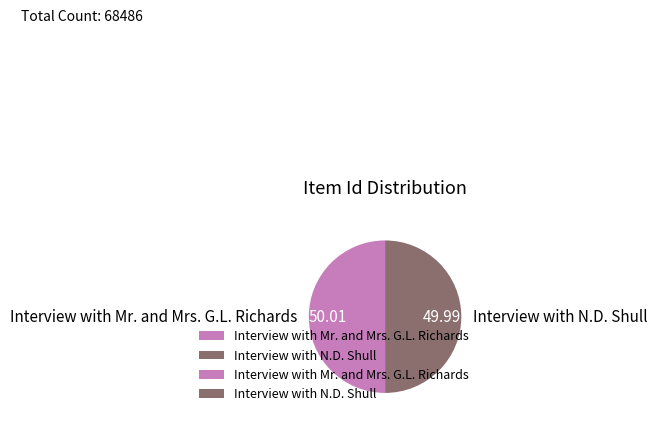

Do Interview with Mr. and Mrs. G.L. Richards and Interview with N.D. Shull together represent more than half of the pie?

Yes